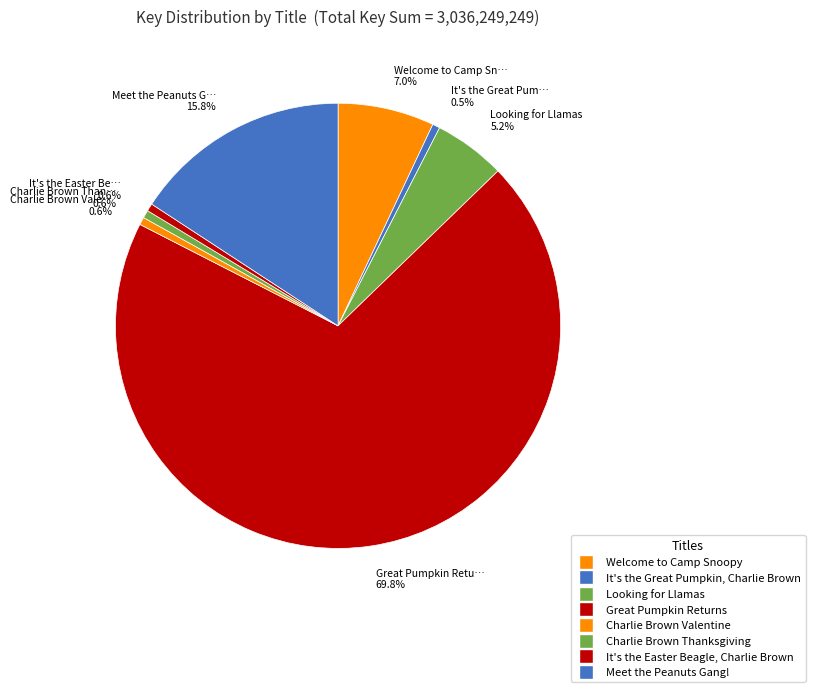

Is there any slice that represents more than half of the pie?

Yes